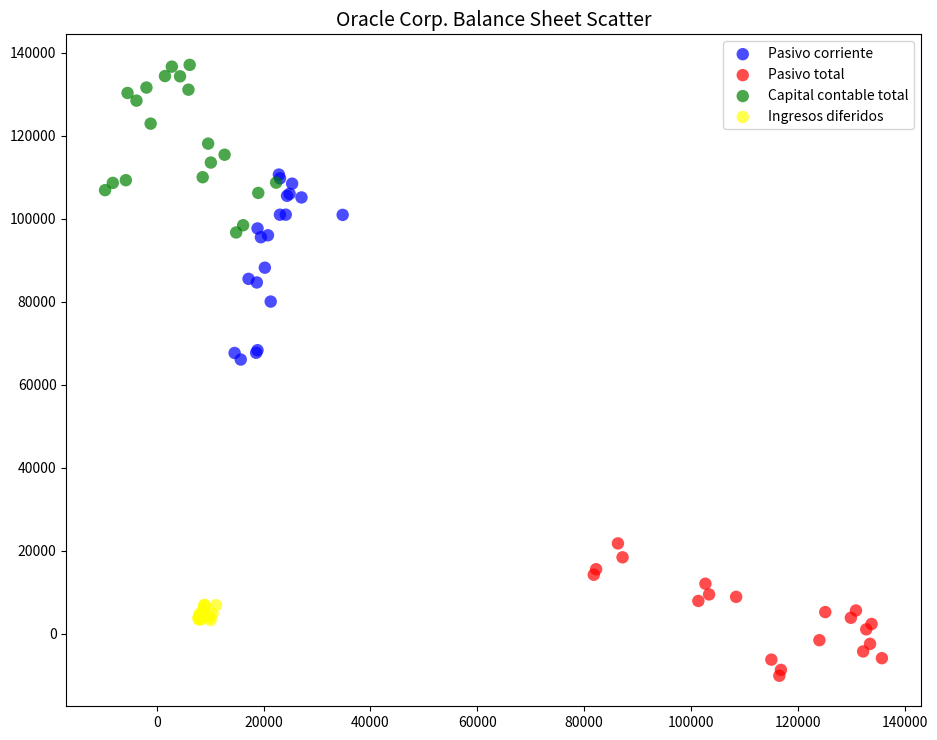

Which series contains the lowest Y value?

Pasivo total